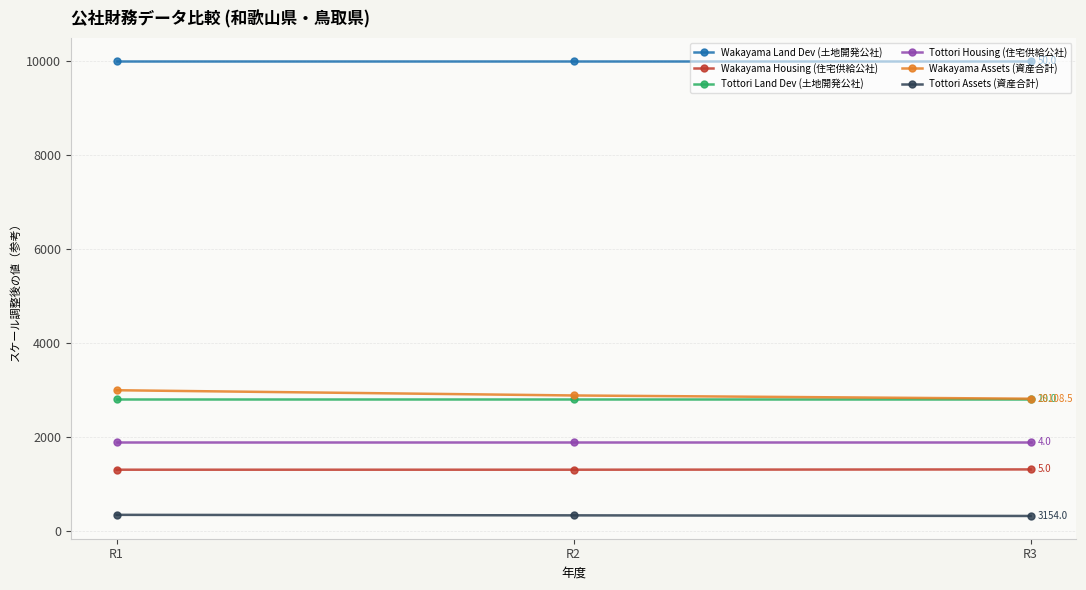

What is the value of the Wakayama Housing (住宅供給公社) point at the 1st from the left?

1300.0